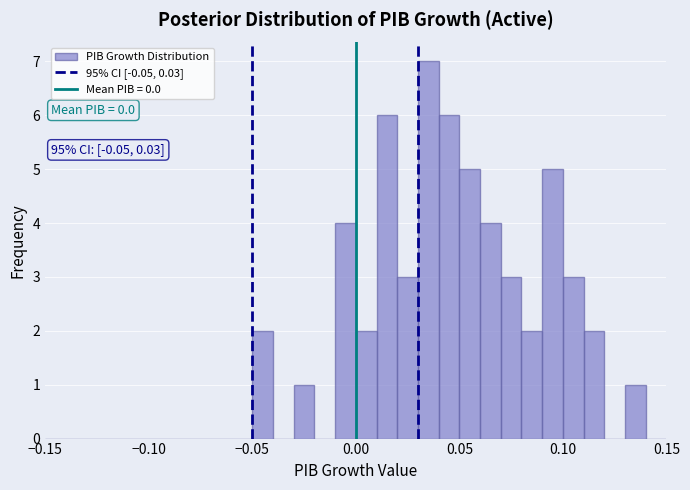

Around what value on the x-axis is the tallest bar? Give the approximate position of its centre, as read against the axis.

0.035